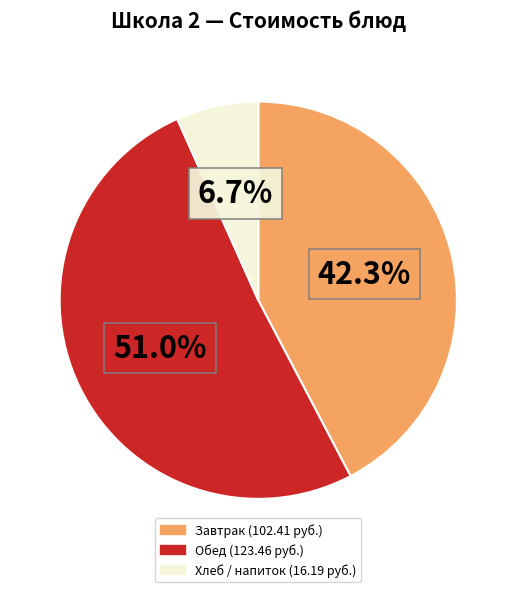

Is there a majority slice in this chart?

Yes